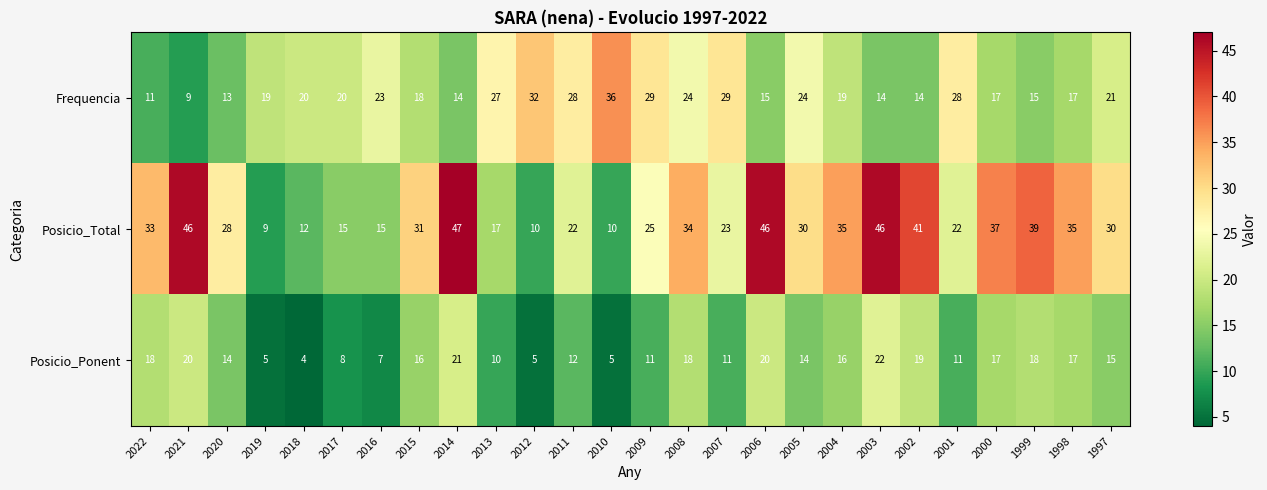

List the series in order of their peak value, lowest first.

Posicio_Ponent, Frequencia, Posicio_Total